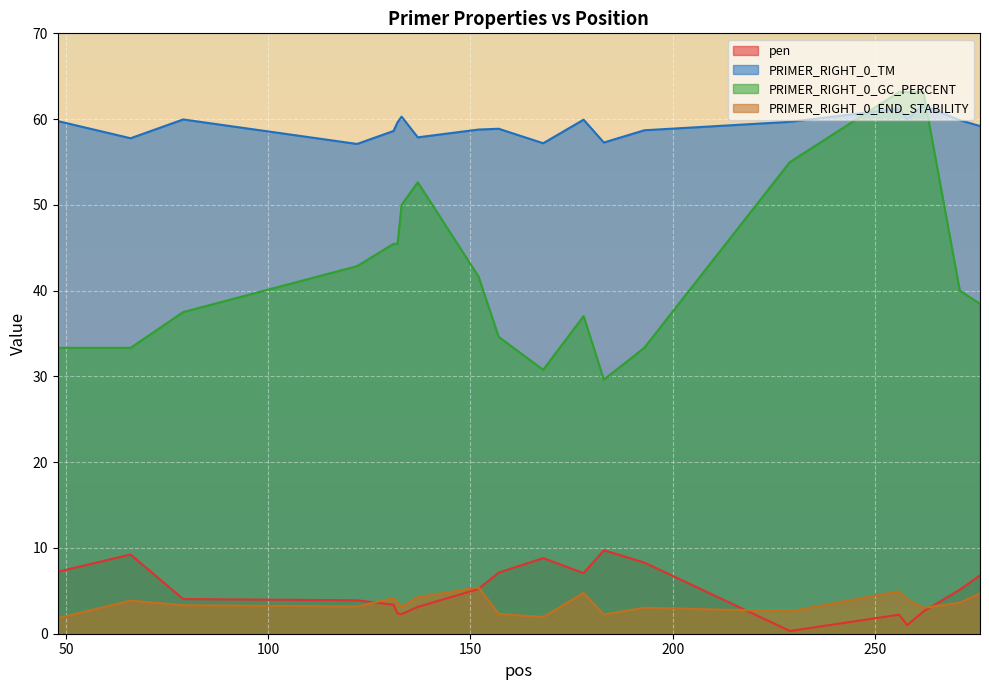

How many intersections are there between PRIMER_RIGHT_0_END_STABILITY and pen?

4